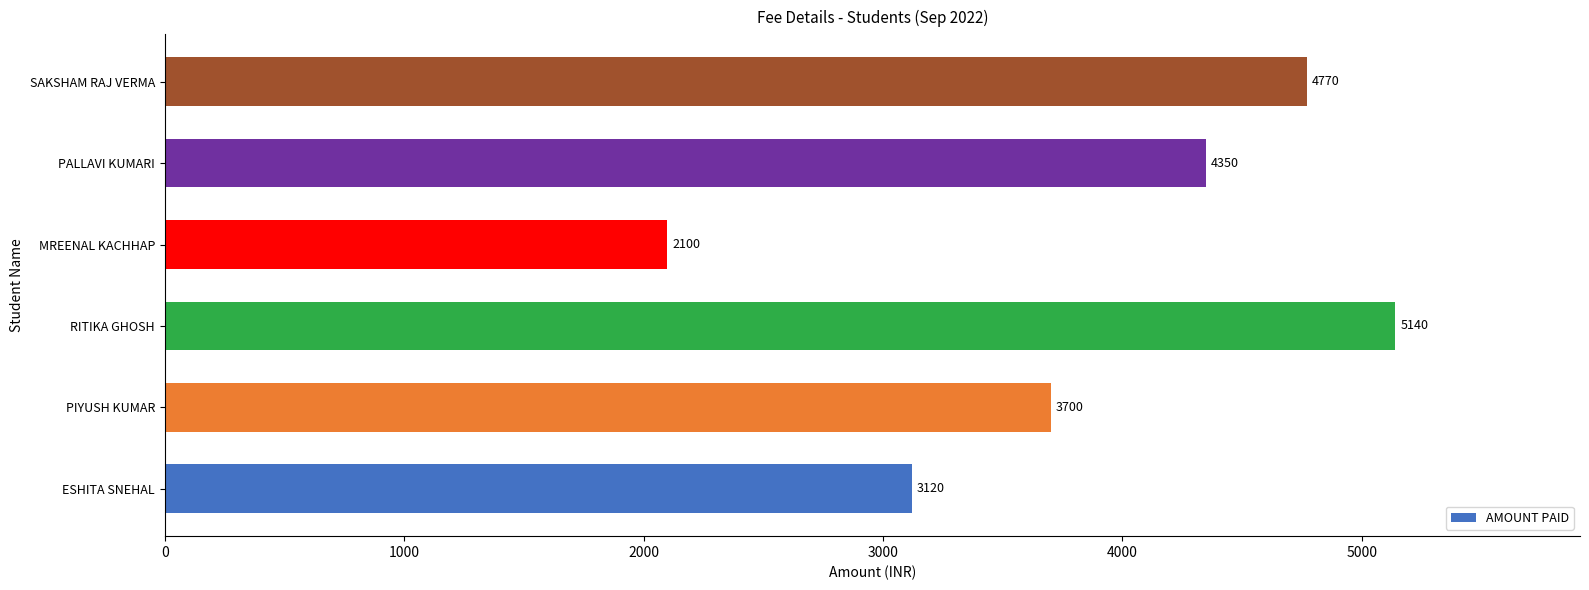

Rank the categories by value from highest to lowest.

RITIKA GHOSH, SAKSHAM RAJ VERMA, PALLAVI KUMARI, PIYUSH KUMAR, ESHITA SNEHAL, MREENAL KACHHAP